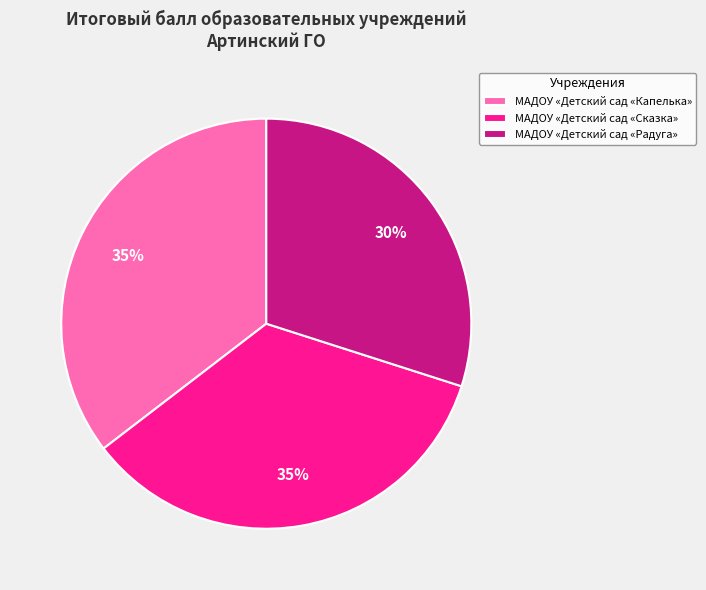

Is there a majority slice in this chart?

No